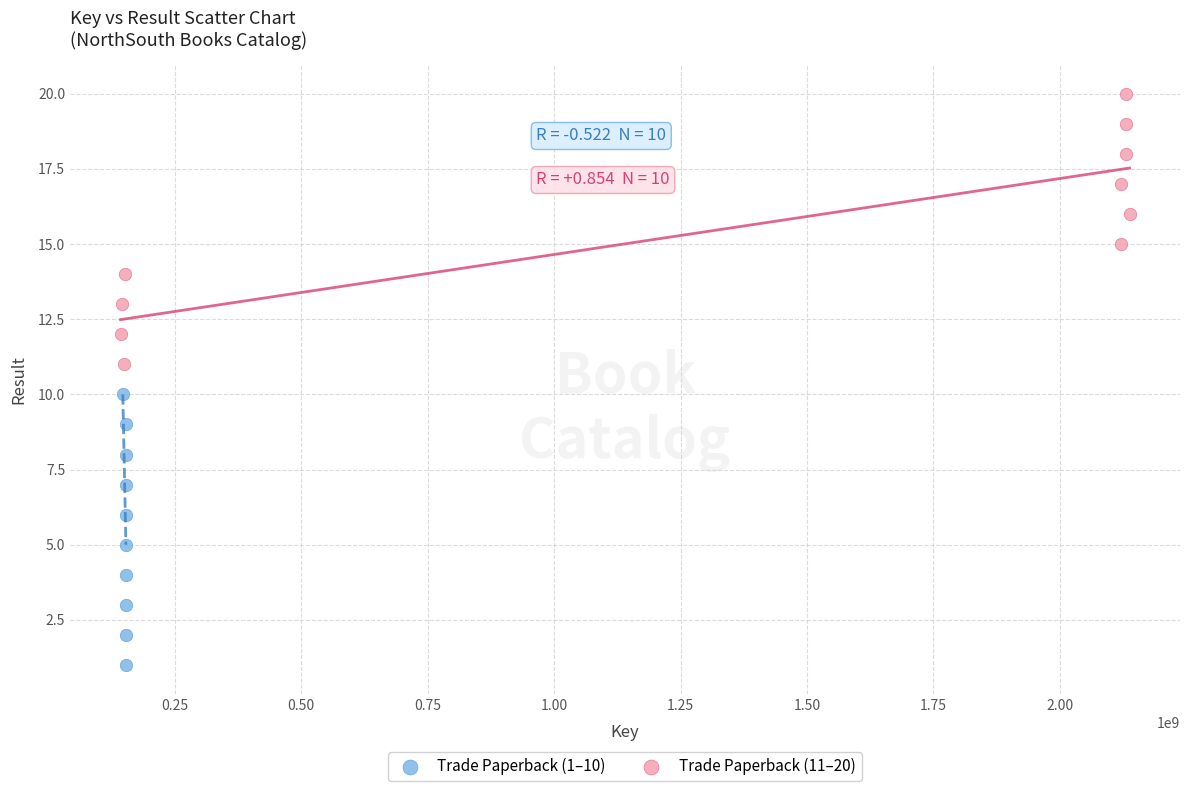

Which series reaches the maximum Y coordinate?

Trade Paperback (11–20)